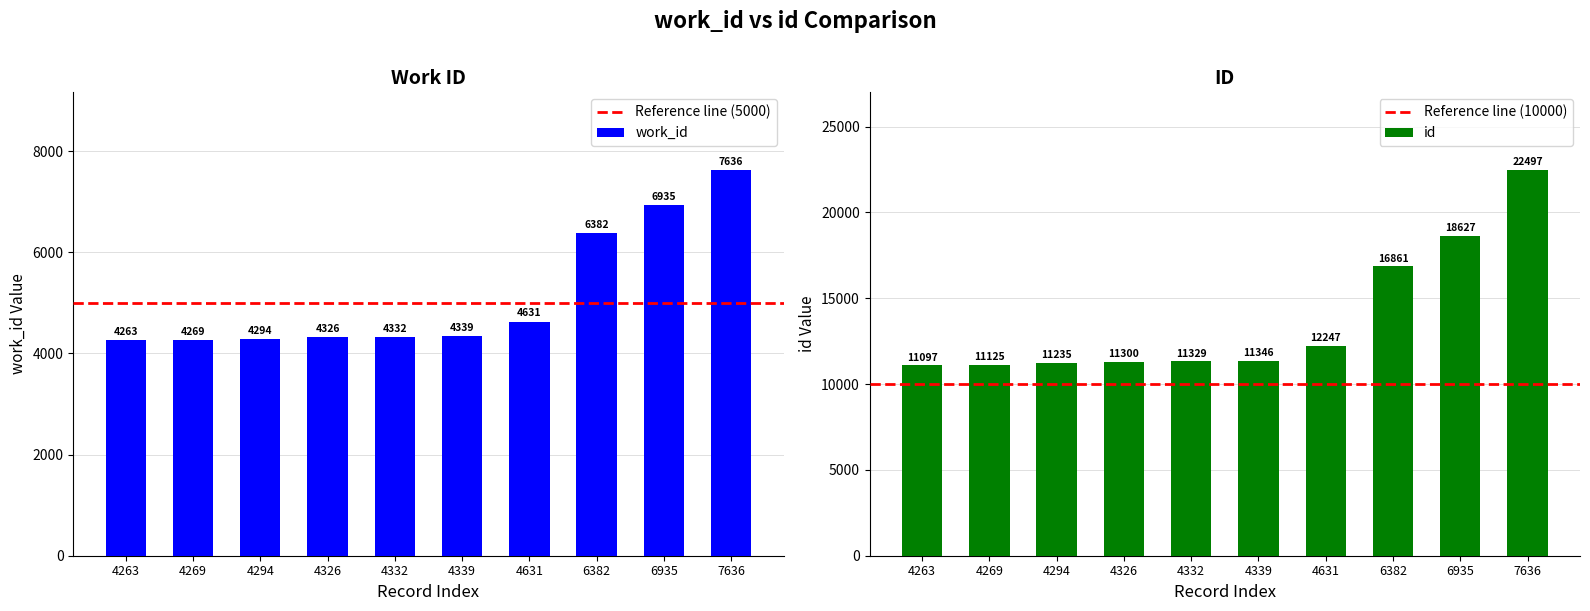

The work_id series shows 6382 at 6382. True or false?

True